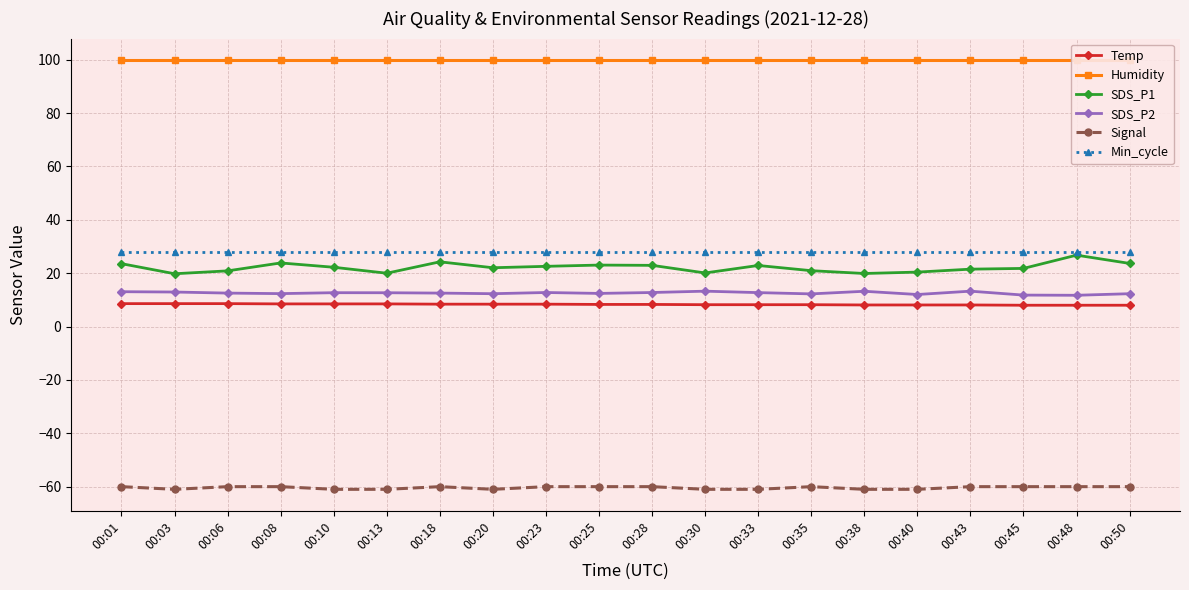

Is this an area chart (filled region under the line)?

No